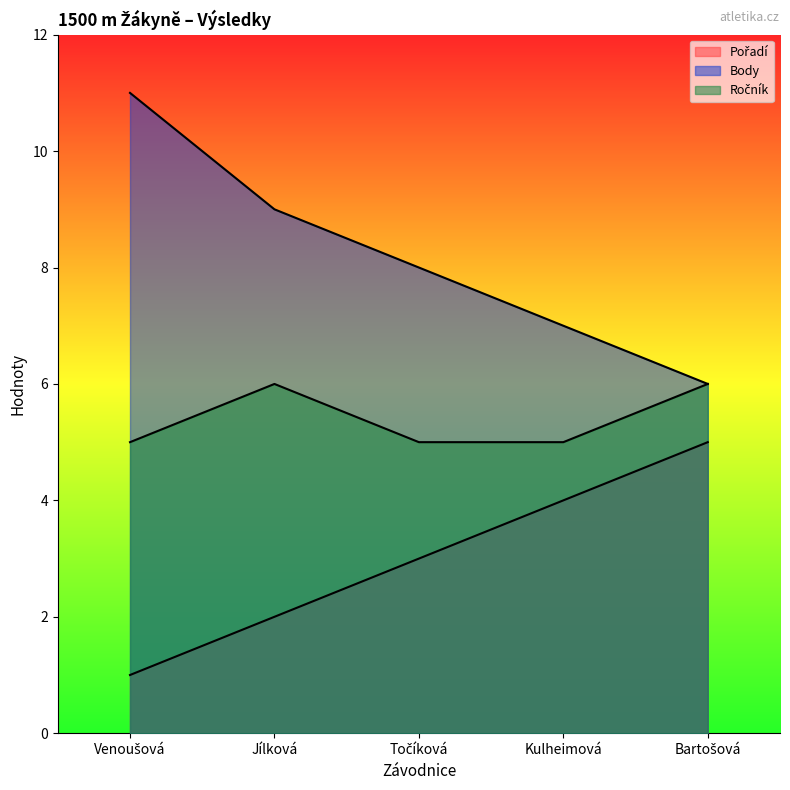

What is the smallest value displayed?

1